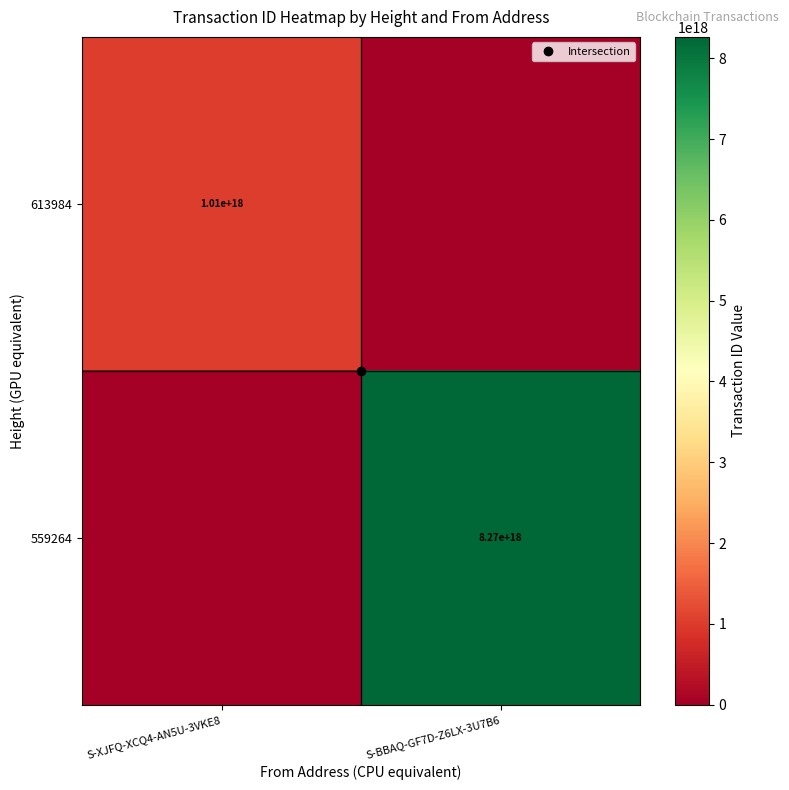

What is the difference between the highest and lowest values at S-XJFQ-XCQ4-AN5U-3VKE8?

1009437300732104064